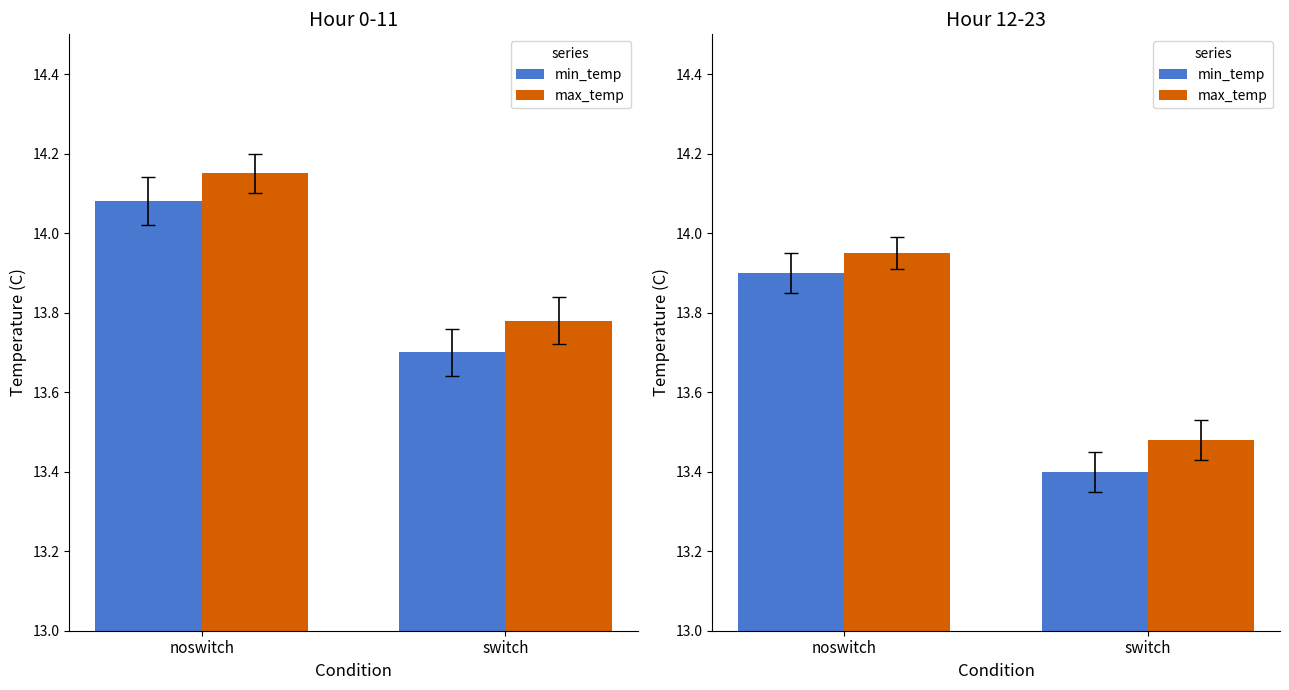

The min_temp series shows 13.9 at noswitch. True or false?

True